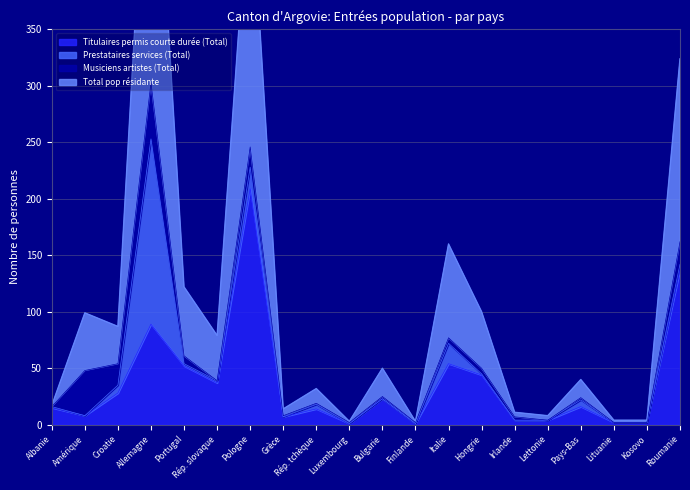

True or false: Titulaires permis courte durée (Total) and Total pop résidante intersect in this chart.

False